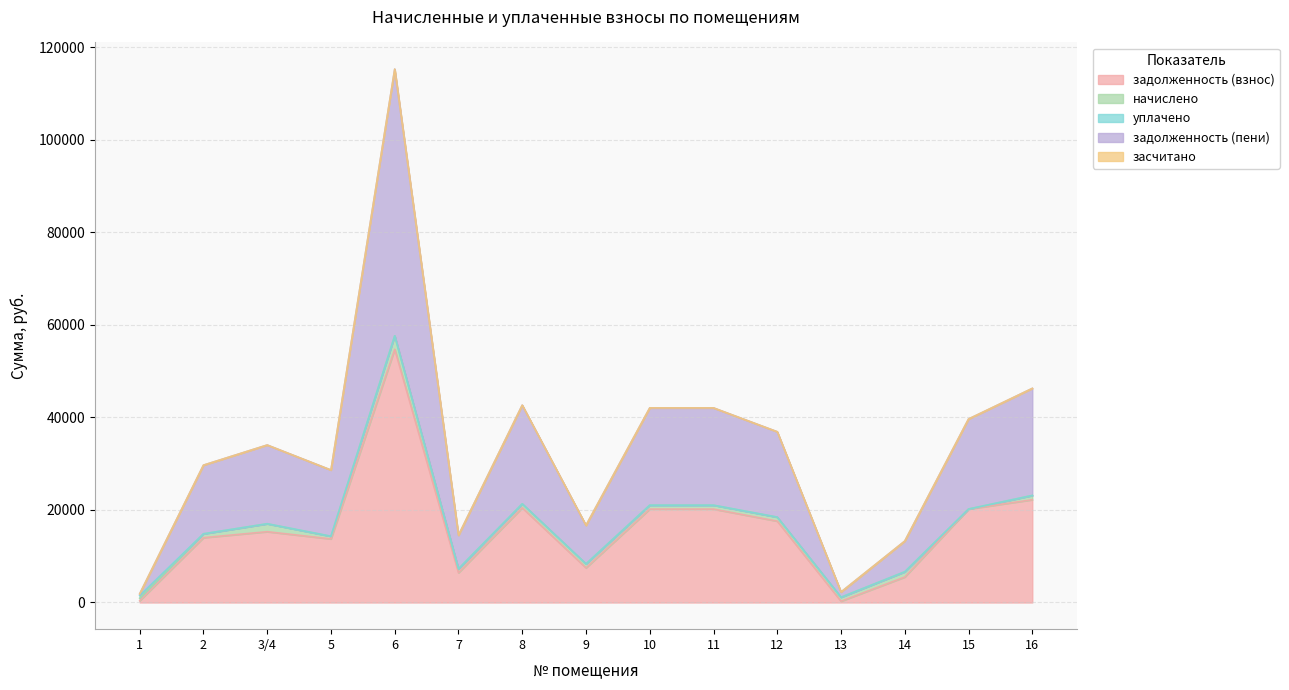

At which category does начислено reach its first local valley?

5